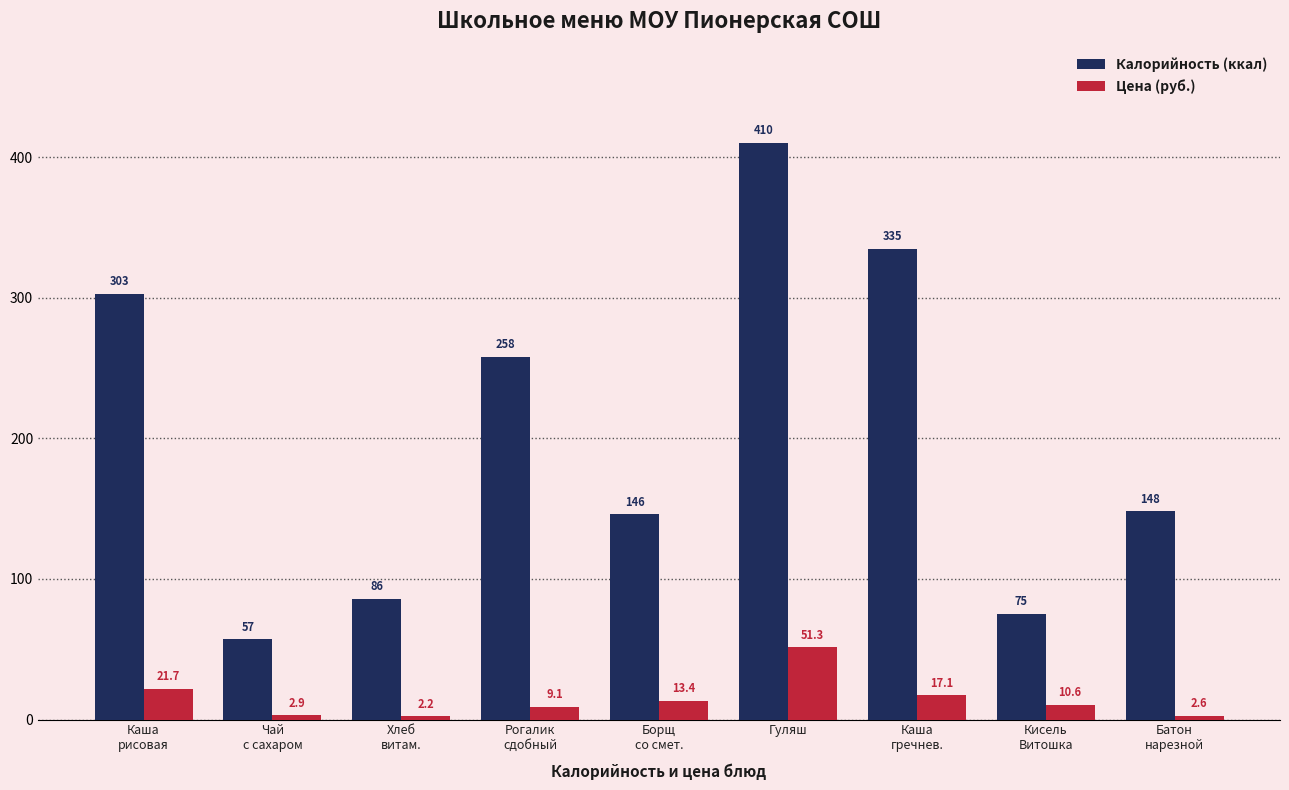

True or false: Калорийность (ккал) has a value of 121.5 at Гуляш.

False